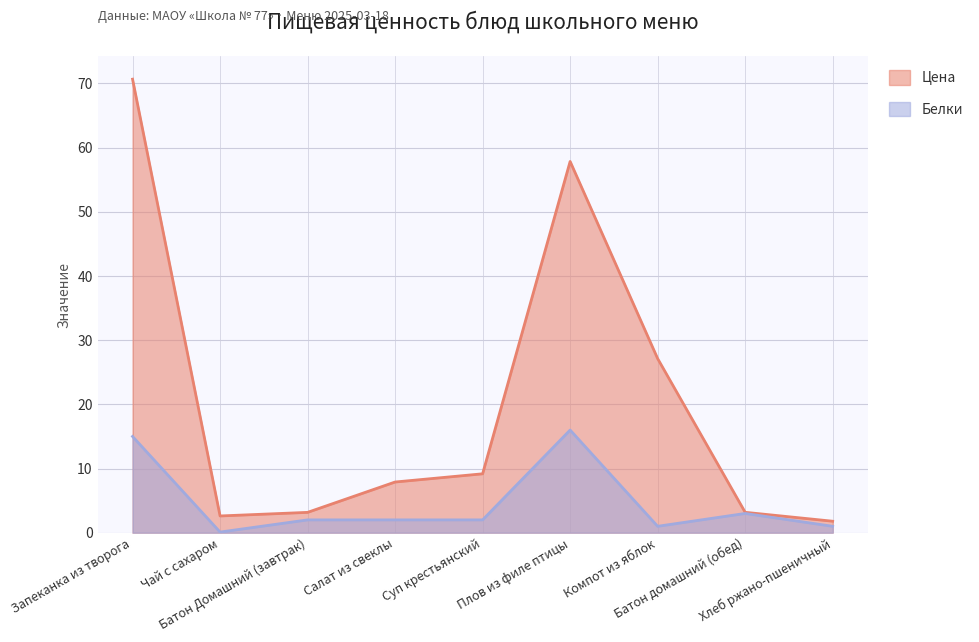

Reading left to right, list all the values displayed in this chart.

Цена: 70.7	2.6	3.2	7.9	9.2	57.9	27.1	3.2	1.8
Белки: 15.0	0.1	2.0	2.0	2.0	16.0	1.0	3.0	1.0